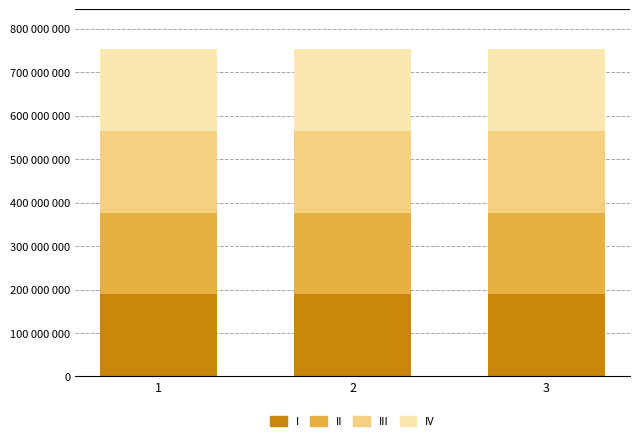

What is the total value across all series at 2?

754184006